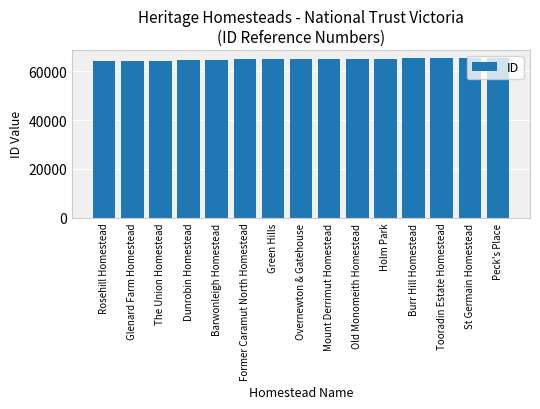

What is the value of the 7th bar from the left?

65096